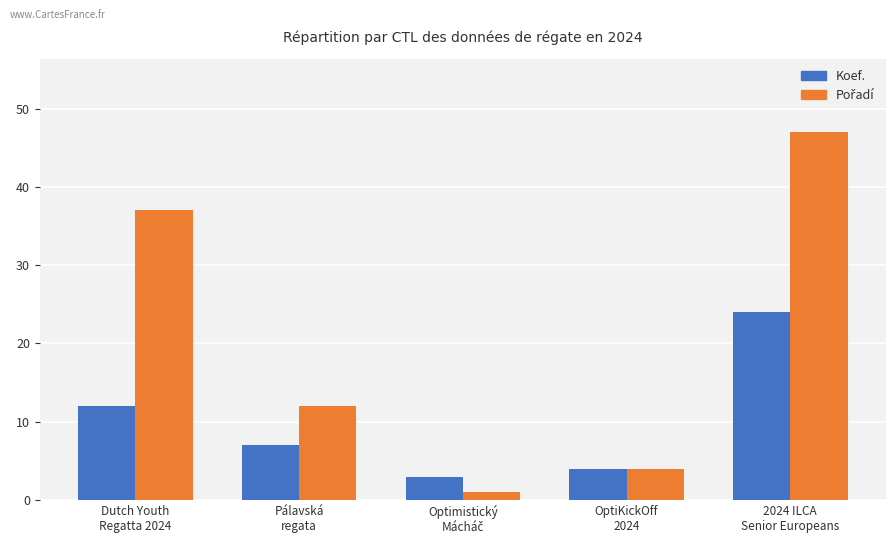

What is the difference between the maximum and minimum values in the Koef. series?

21